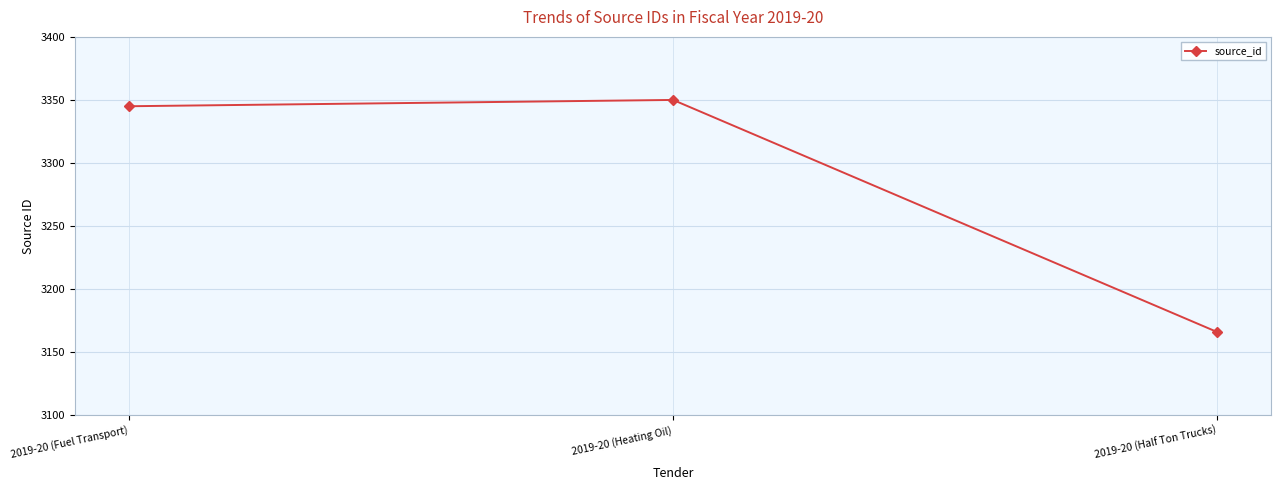

Which has a higher value, 2019-20 (Fuel Transport) or 2019-20 (Heating Oil)?

2019-20 (Heating Oil)